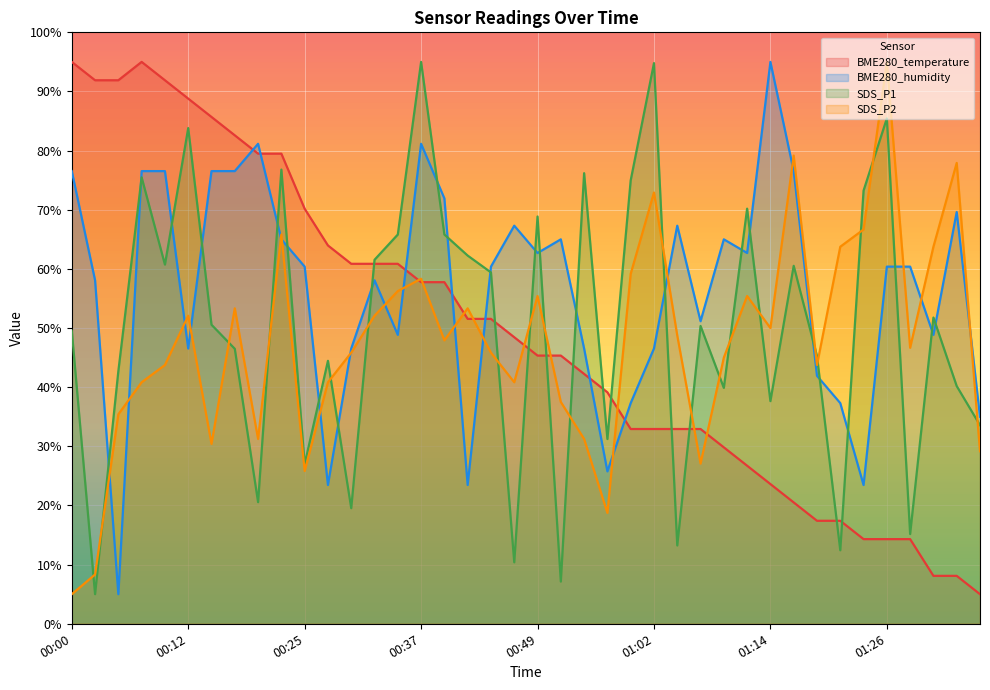

Is the value of BME280_humidity at 00:27 greater than the value of SDS_P2 at 01:19?

No